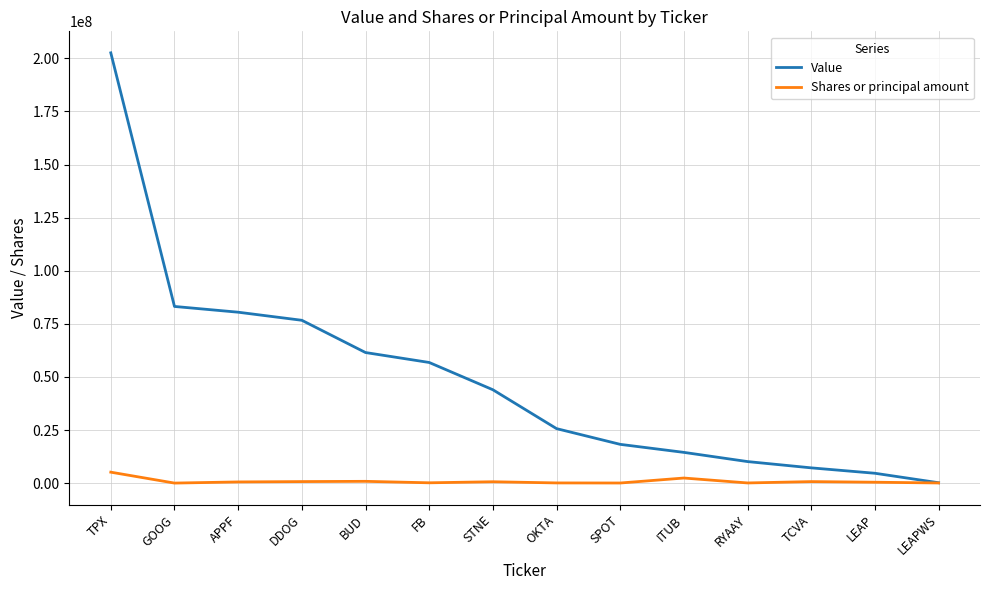

Where does the Shares or principal amount series first go above 569932?

TPX